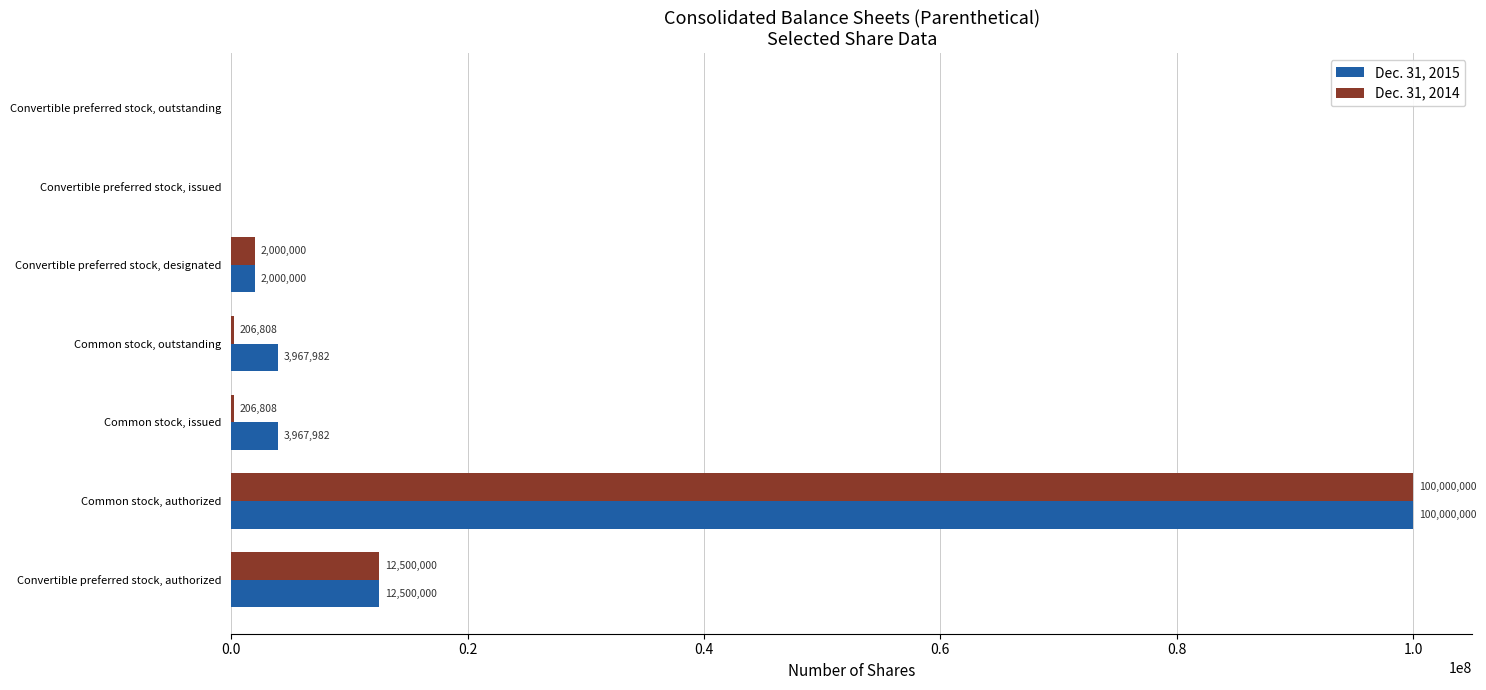

How many distinct data groups are displayed?

2